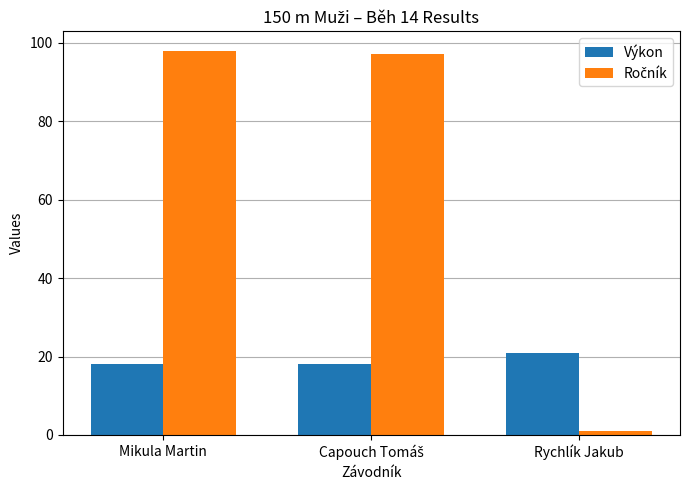

How many categories are shown in the chart?

3